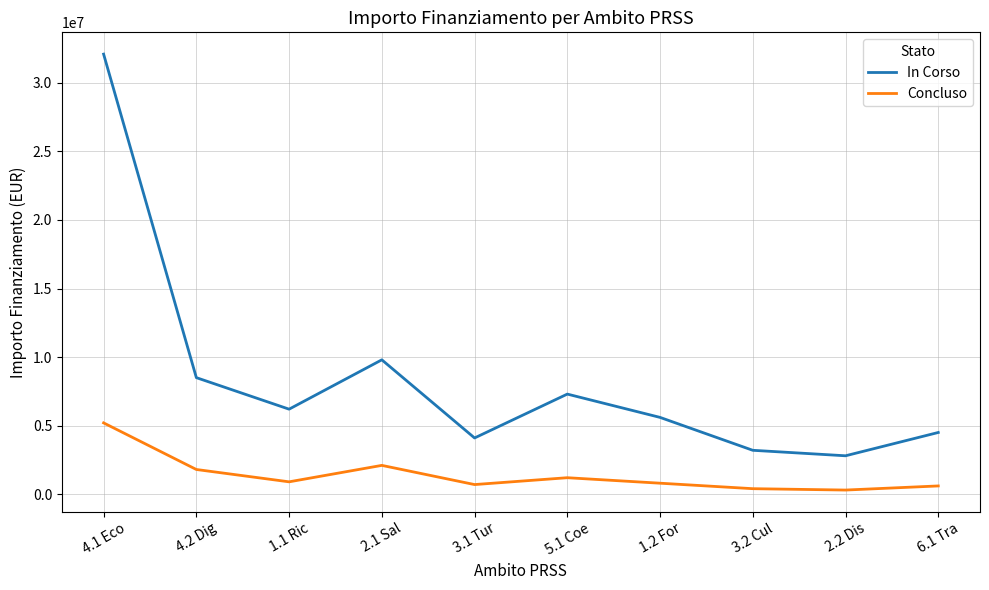

True or false: Concluso and In Corso cross at least once.

False